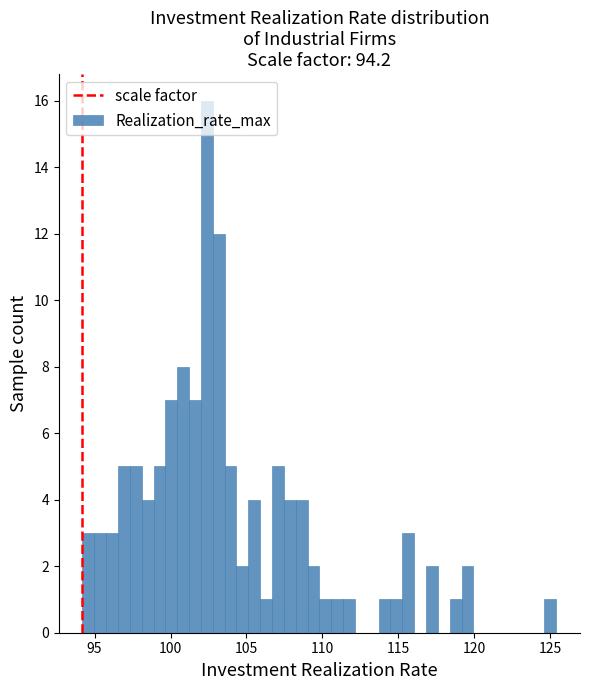

Around what value on the x-axis is the tallest bar? Give the approximate position of its centre, as read against the axis.

102.5